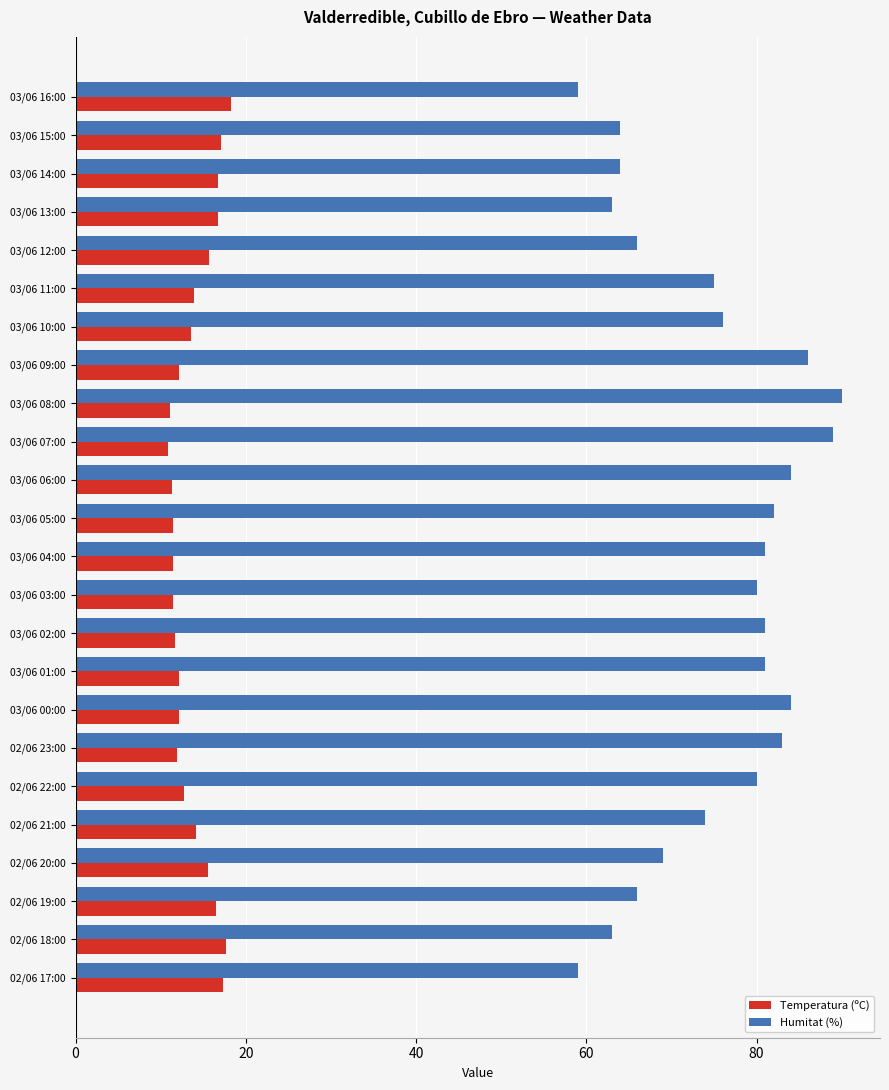

What is the lowest value of the Humitat (%) series?

59.0